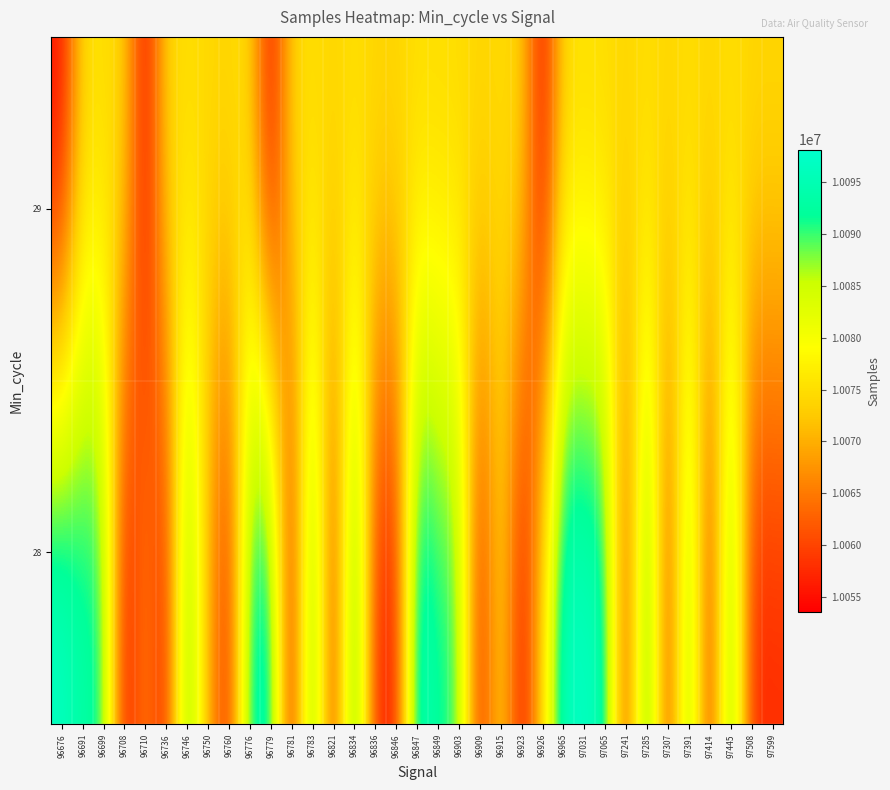

What is the difference between the highest and lowest values at 96760?

17953.7